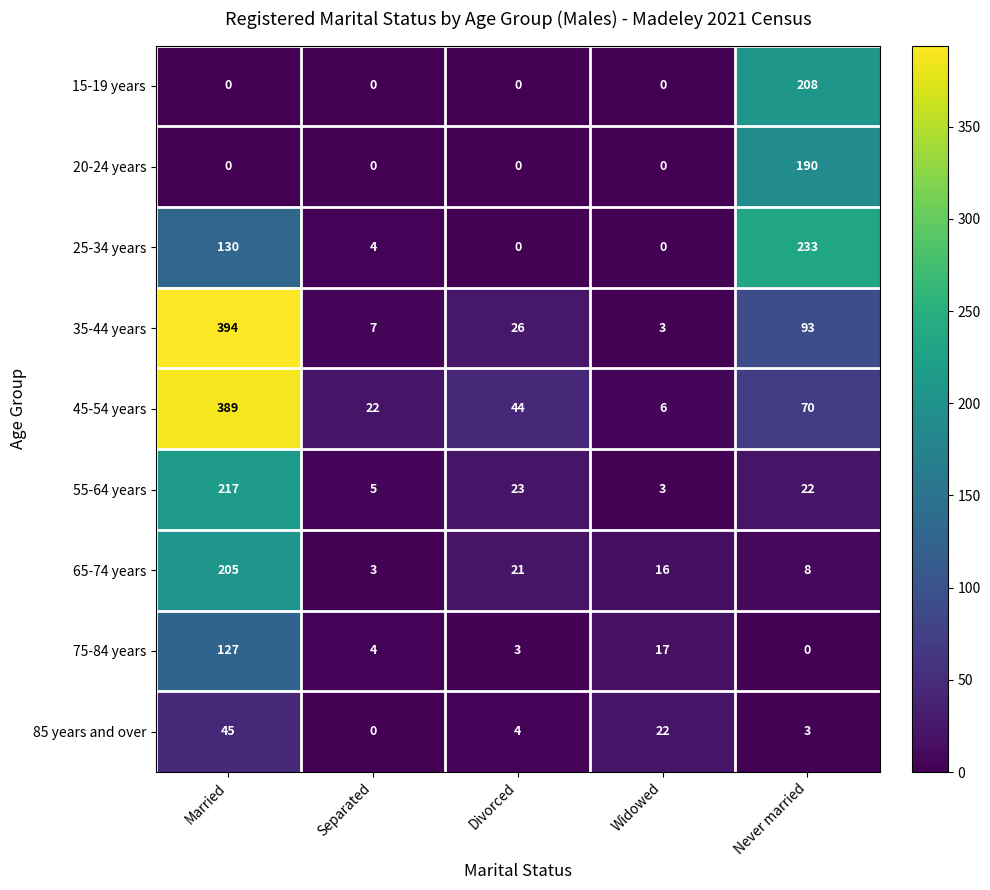

What is the difference between the highest and lowest values at Divorced?

44